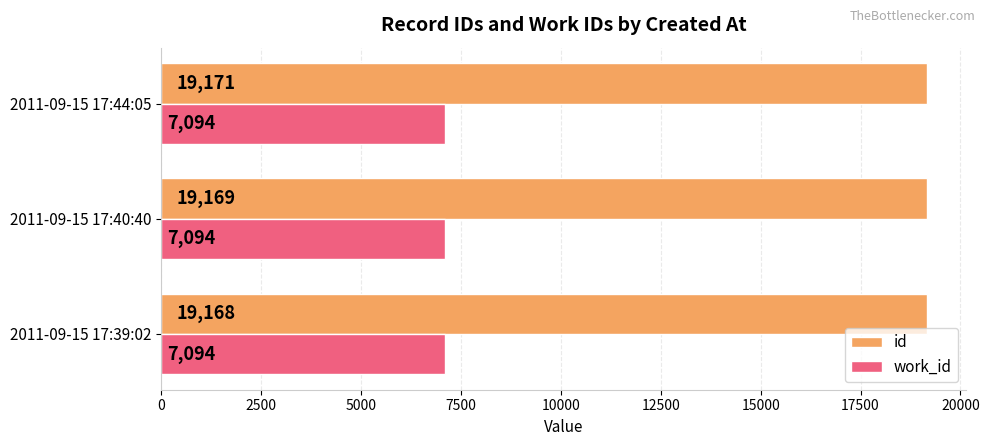

Which label corresponds to the largest value in the chart?

2011-09-15 17:44:05